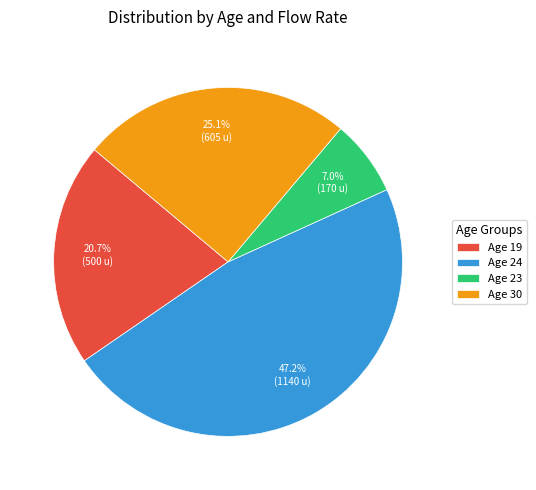

What percentage is NOT represented by Age 23?

93.0%